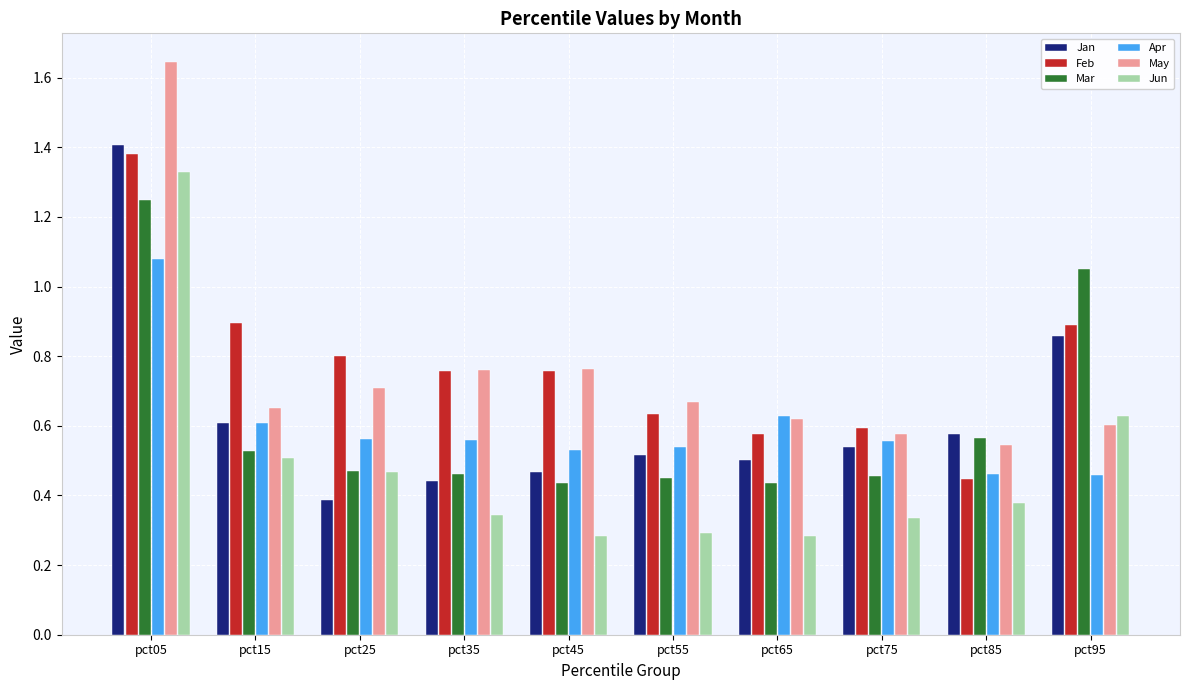

Does the chart contain stacked bars?

No